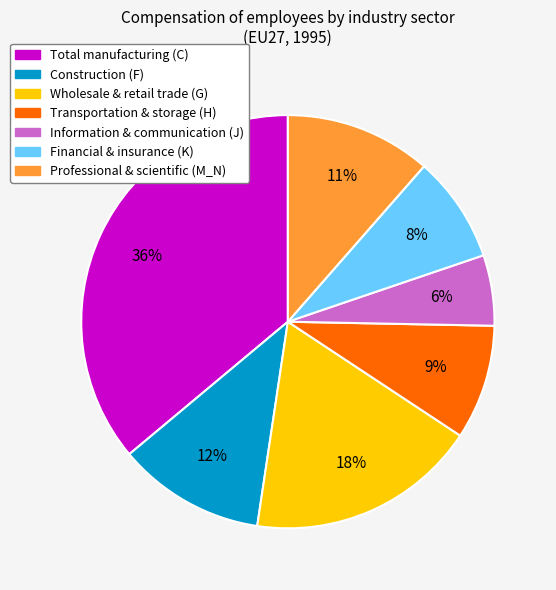

Between Total manufacturing (C) and Information & communication (J), which is larger?

Total manufacturing (C)